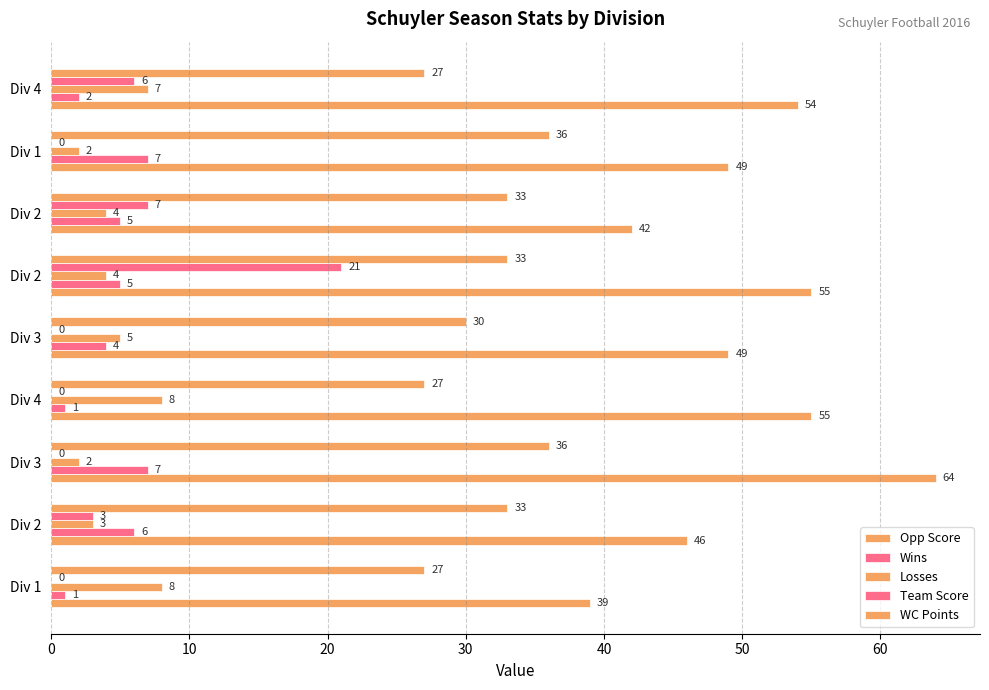

How many data points does each series have?

9